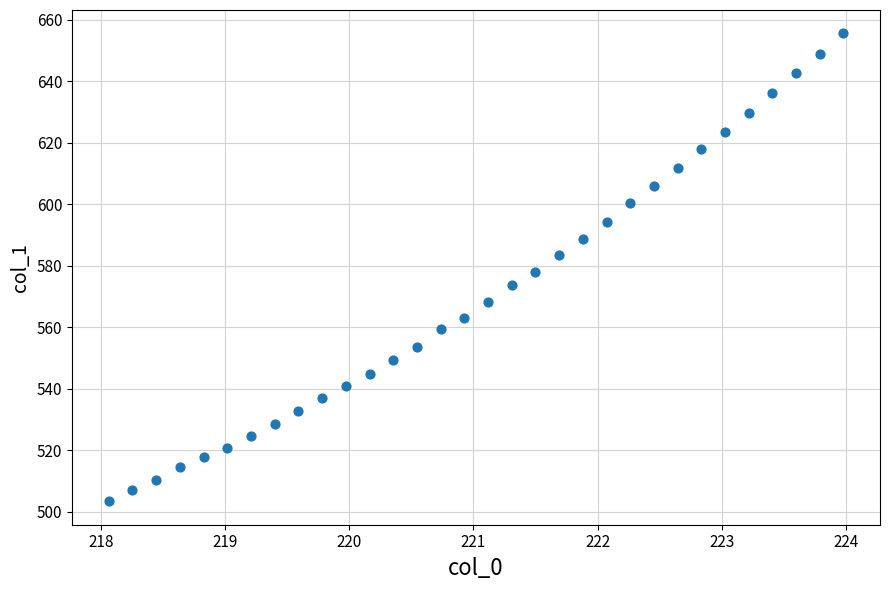

What is the range of X values (max minus min)?

5.9